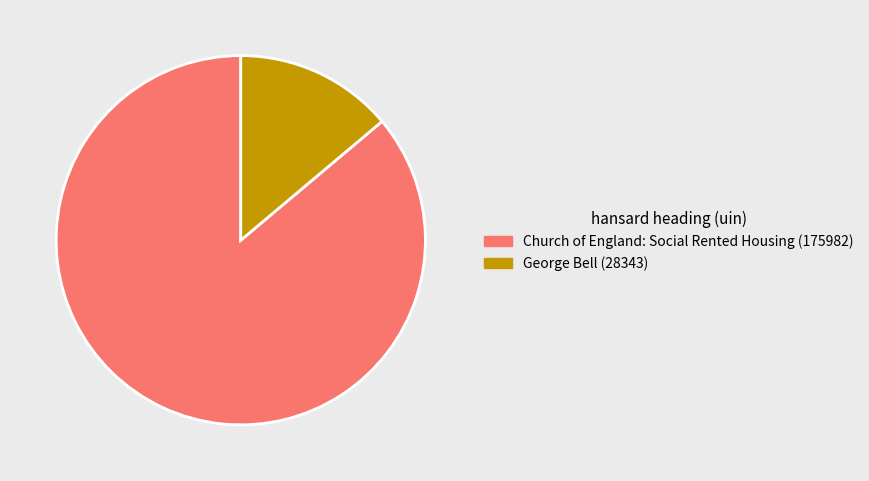

What is the ratio of the value at Church of England: Social Rented Housing (175982) to the value at George Bell (28343)?

6.2